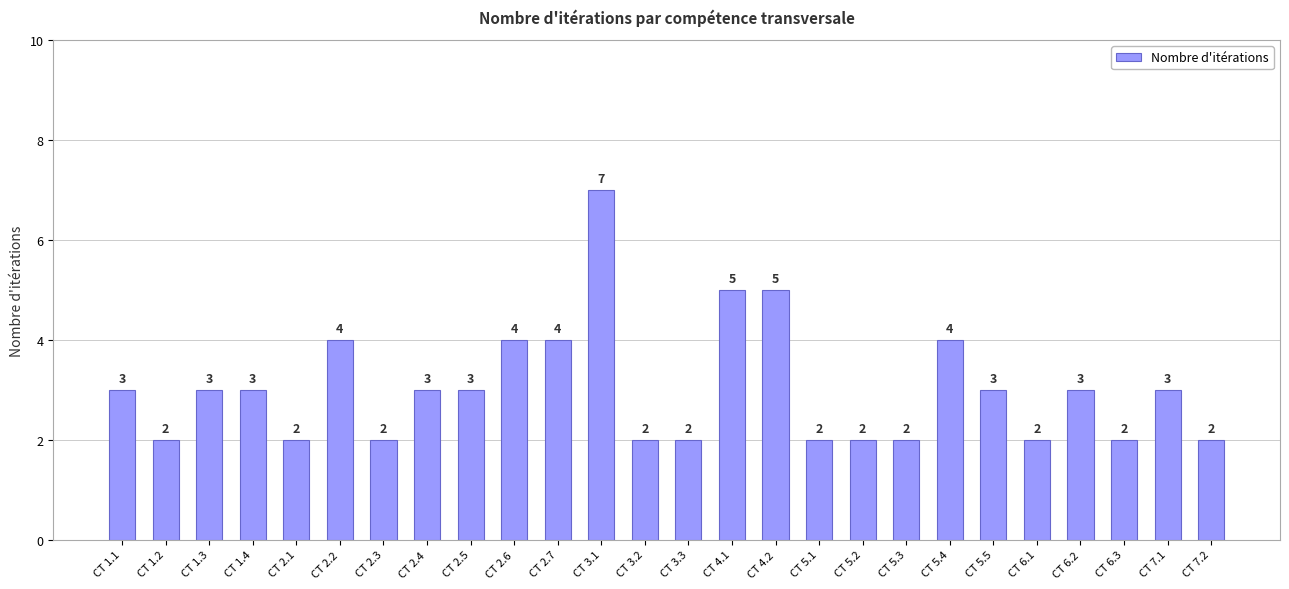

What is the sum of all values?

79